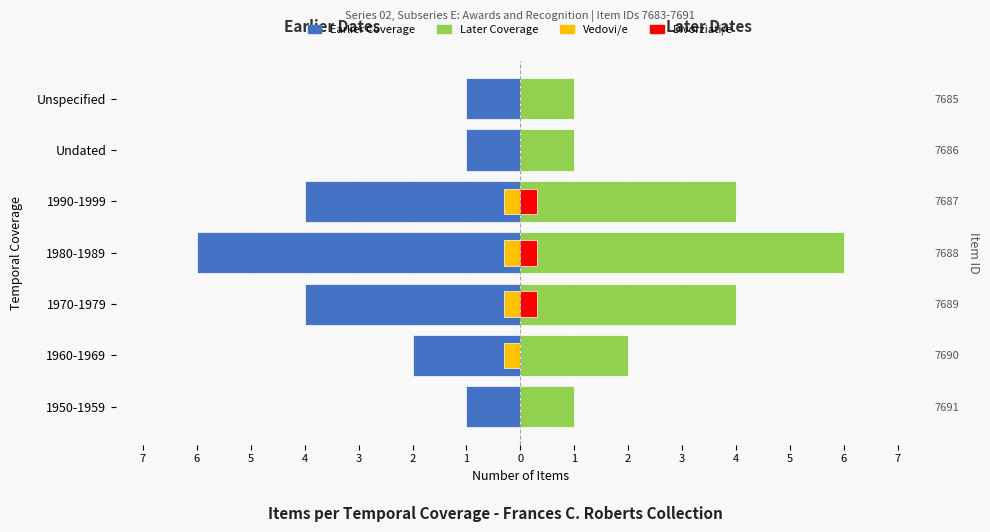

Rank the series at 1960-1969 from lowest to highest value.

Earlier Coverage (Maschi style), Vedovi/e, Divorziati/e, Later Coverage (Femmine style)